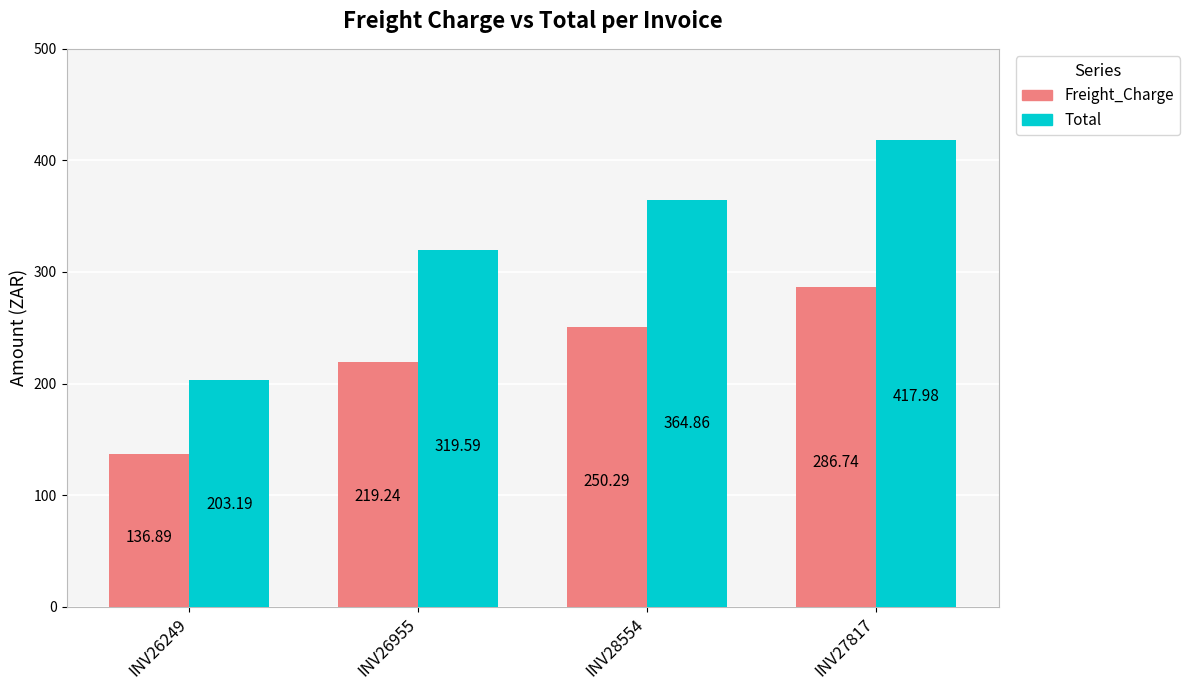

Rank the series by their maximum value, from highest to lowest.

Total, Freight_Charge